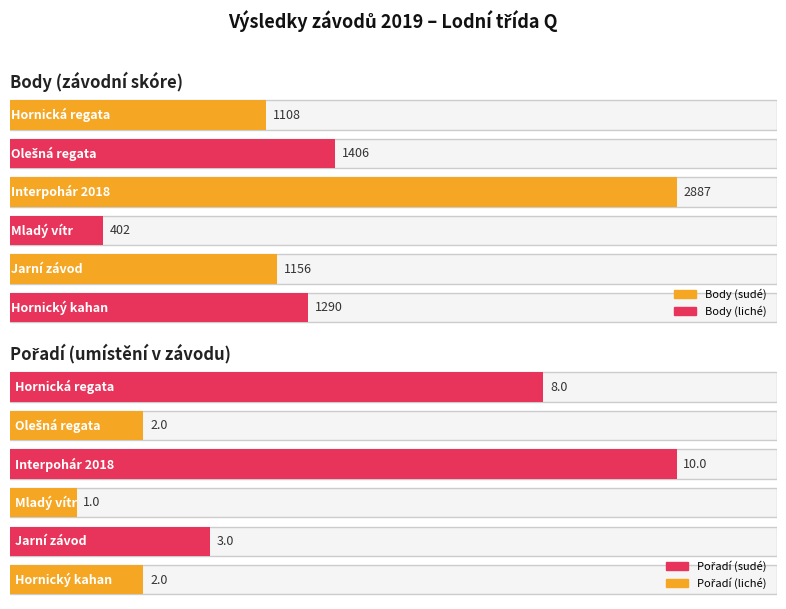

Between 6 and 2, which series saw the biggest shift?

Body